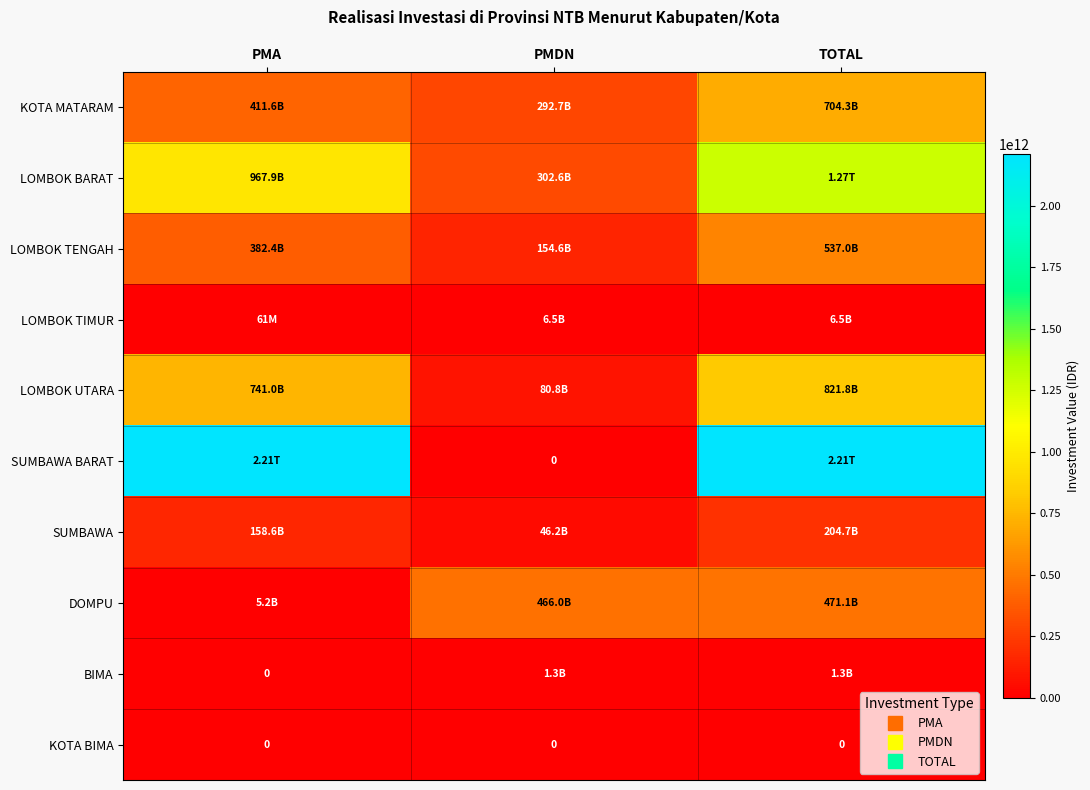

What is the maximum value shown in the chart?

2211571930000